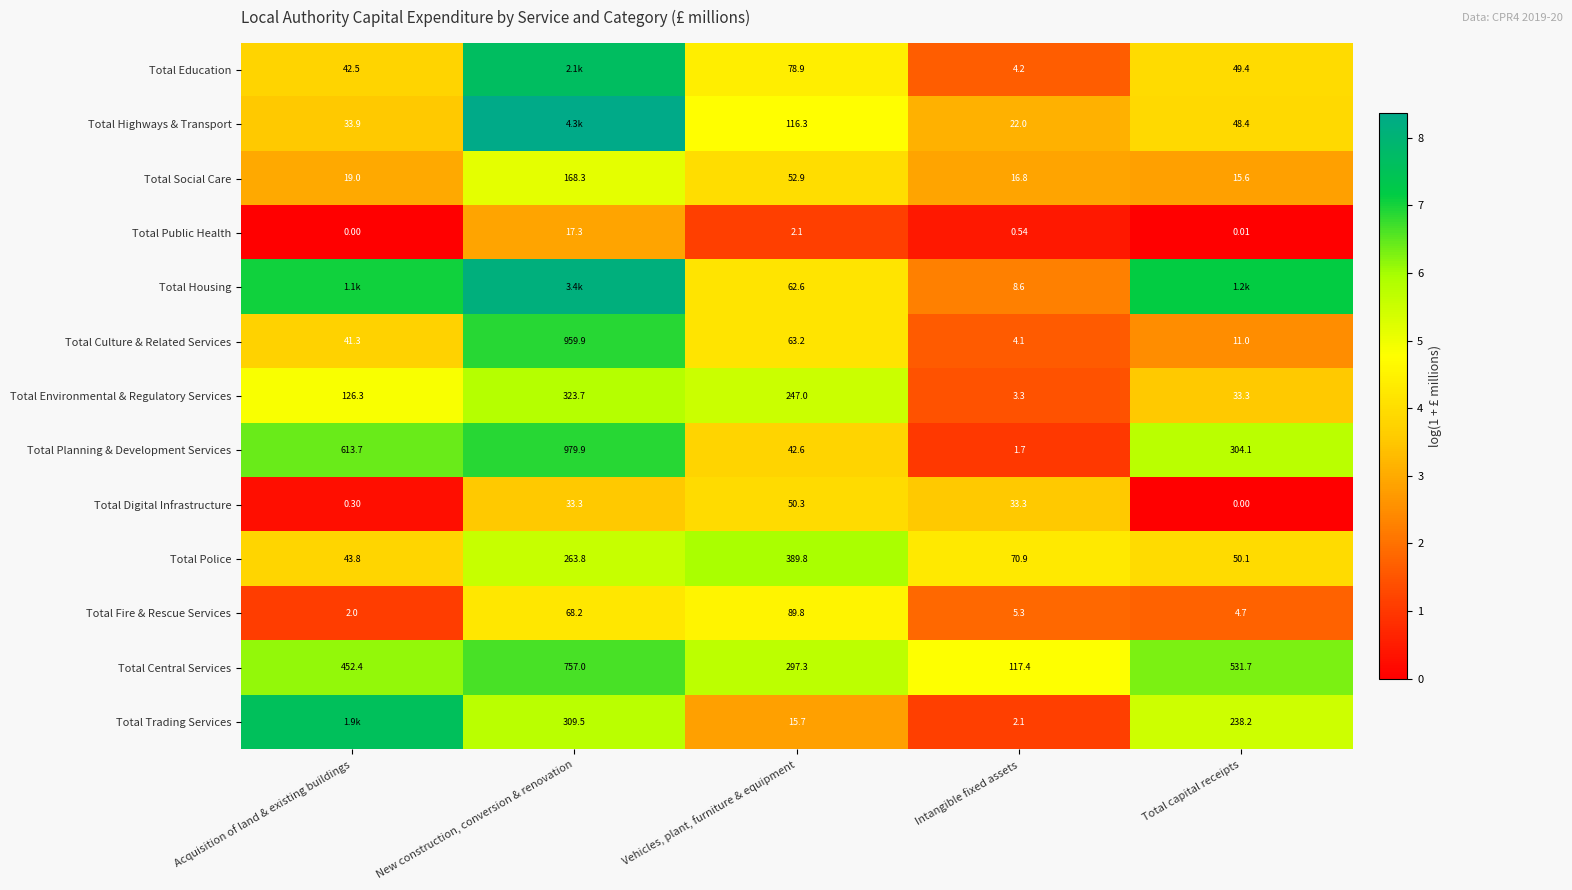

At which category is the sum across all series the highest?

New construction, conversion & renovation